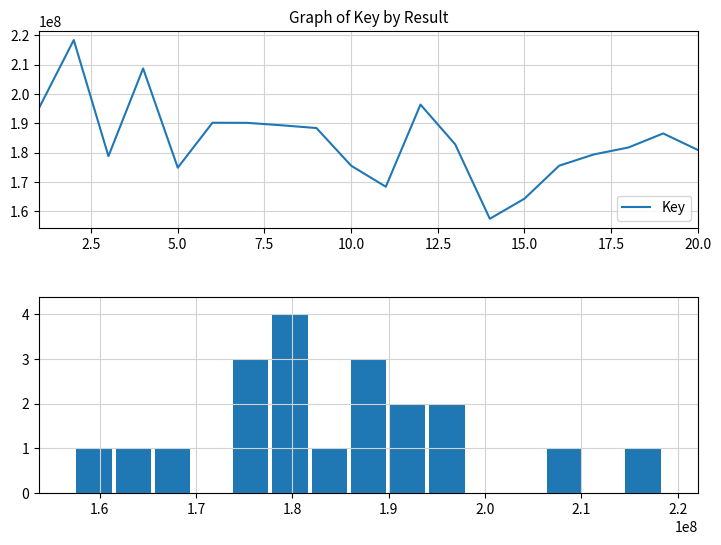

Where does the data first go above 182824954?

1